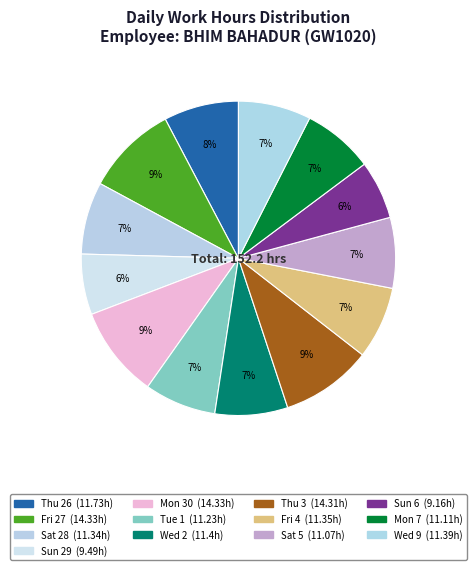

Approximately how many times larger is the value at Fri 27 compared to Mon 30?

1.0